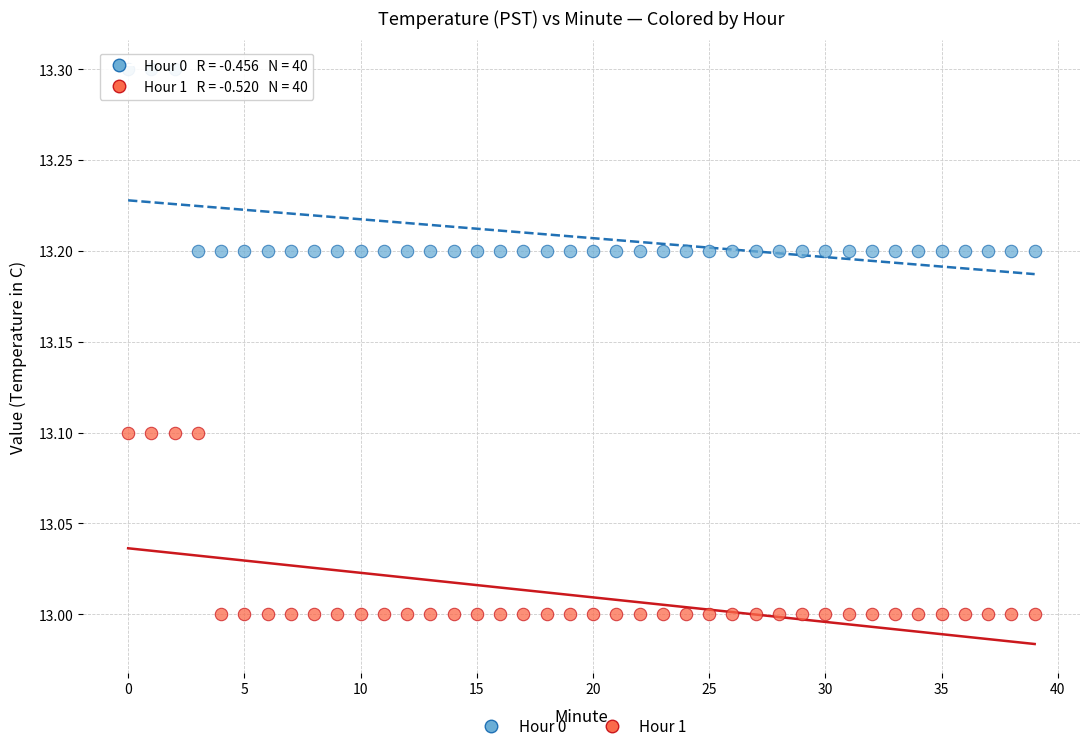

Which series contains the lowest Y value?

Hour 1